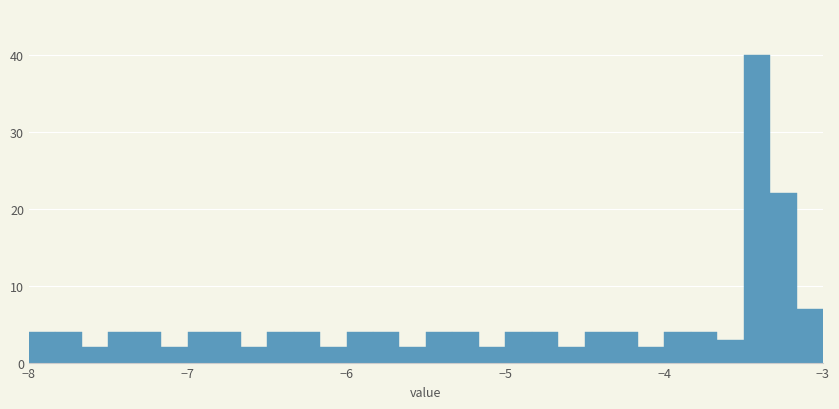

Read against the x-axis, roughly where is the centre of the tallest bar?

-3.4